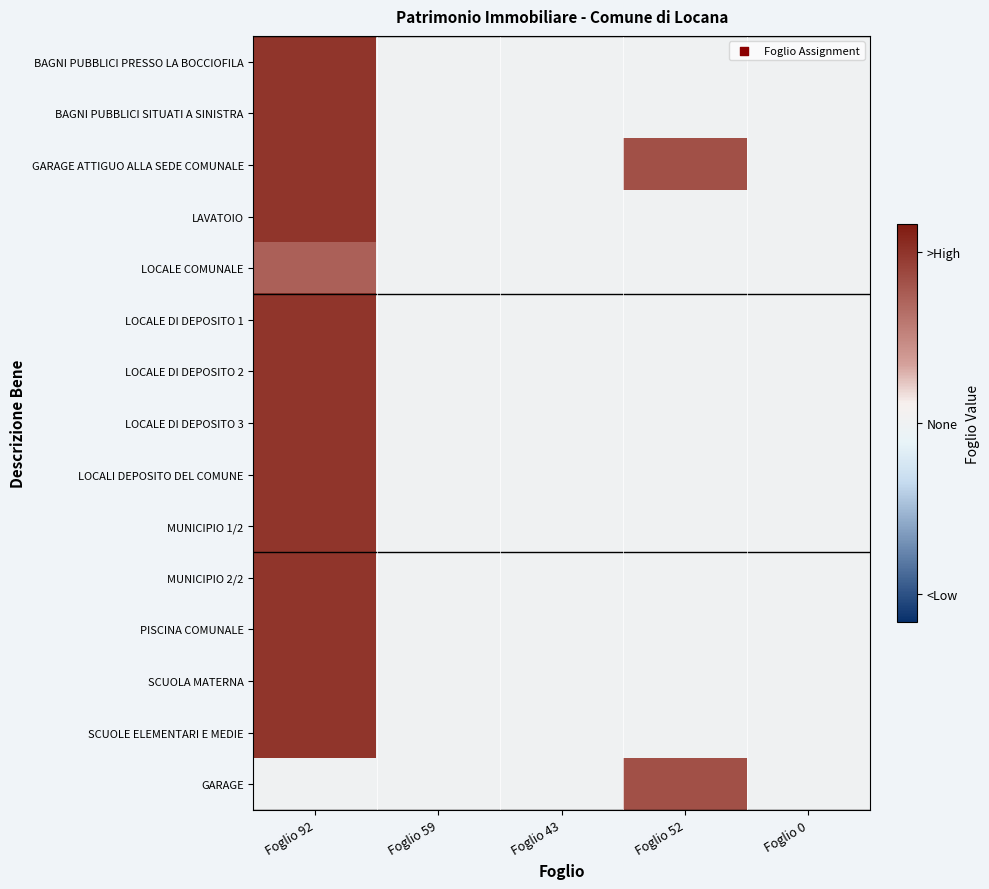

How many series are shown in this chart?

15